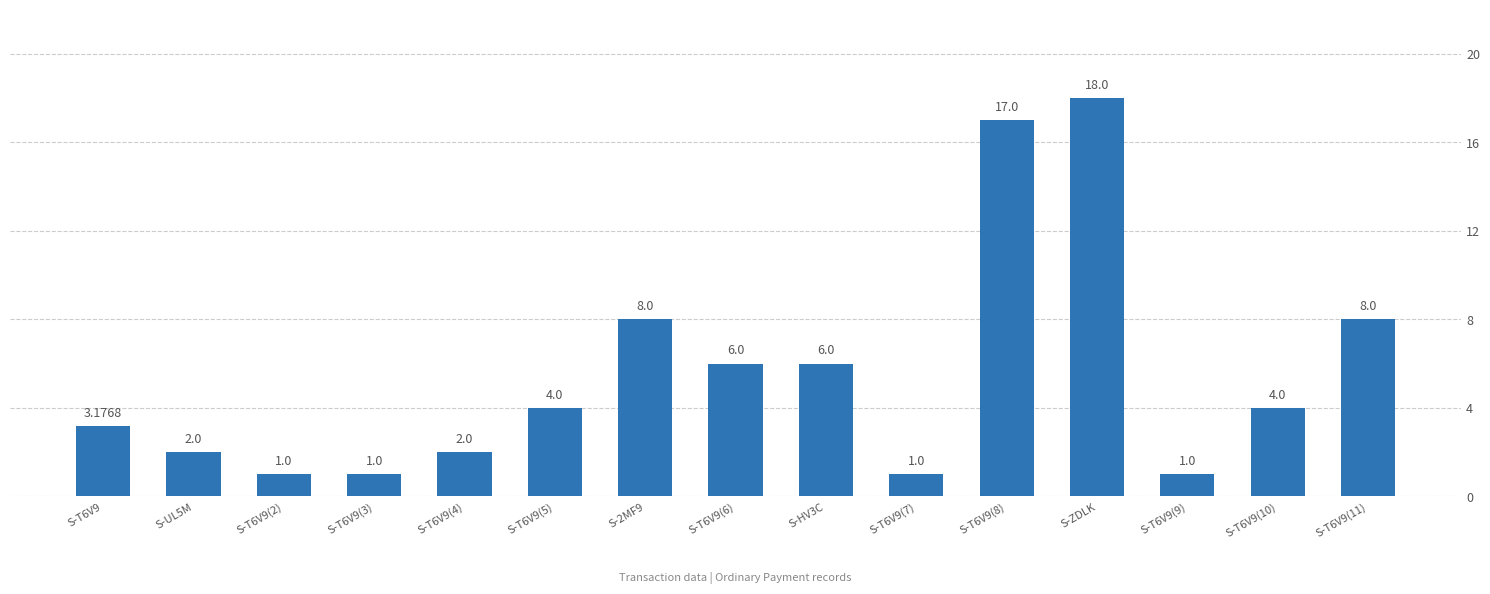

What is the value of the 13th bar from the left?

1.0